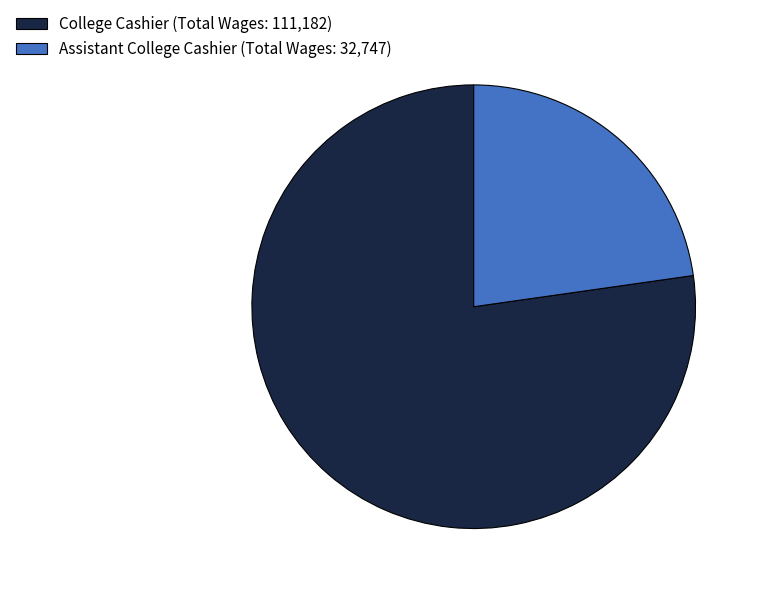

Is it true that Assistant College Cashier is 33% of the pie?

False